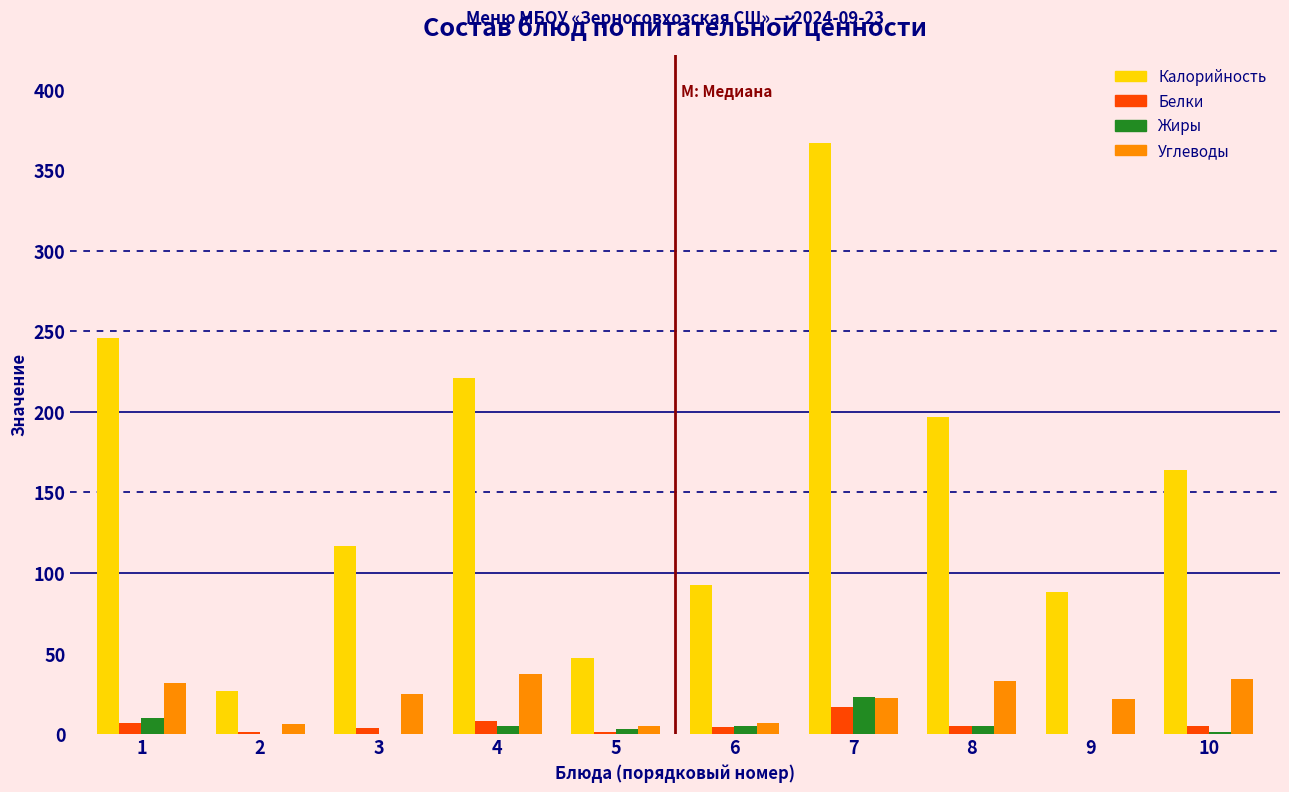

Is the value of Калорийность at 6 greater than the value of Жиры at 8?

Yes